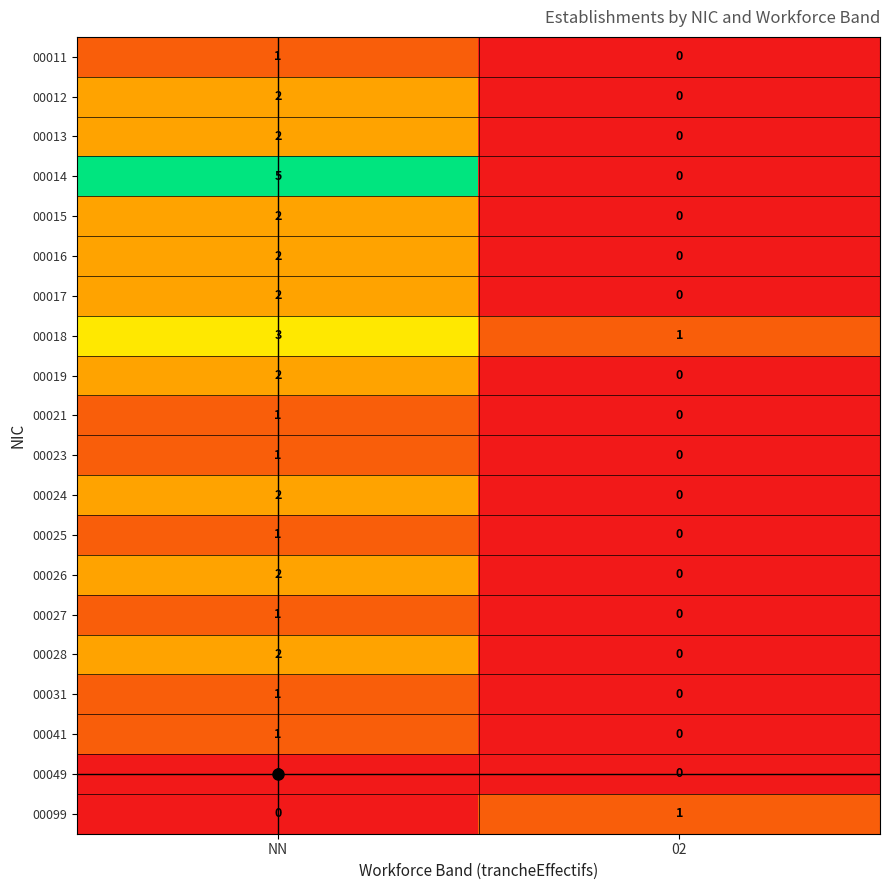

True or false: 00015 has a value of -1 at 02.

False